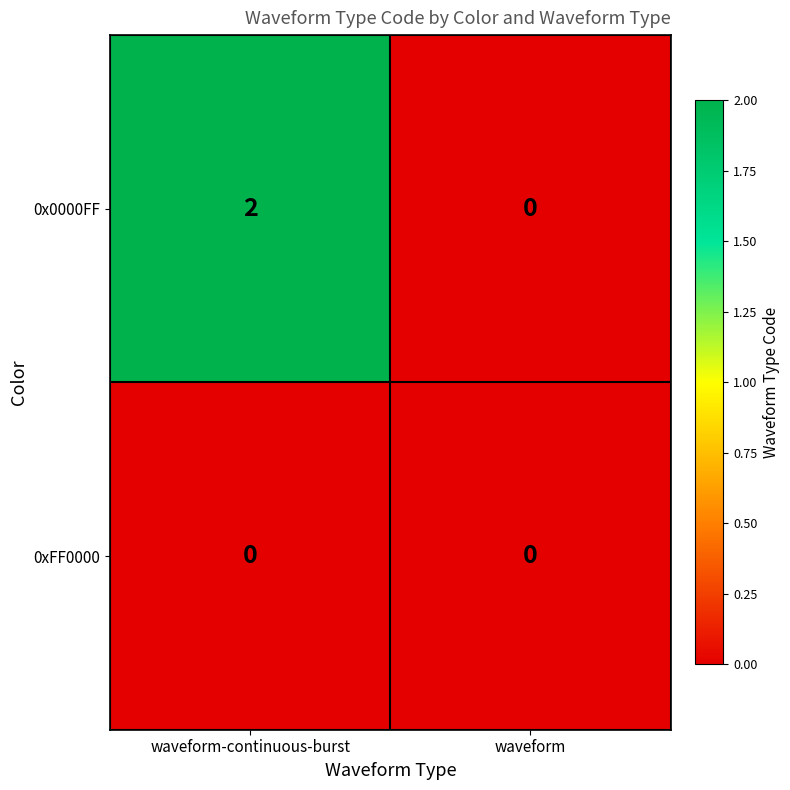

Which series has the widest spread of values?

0x0000FF